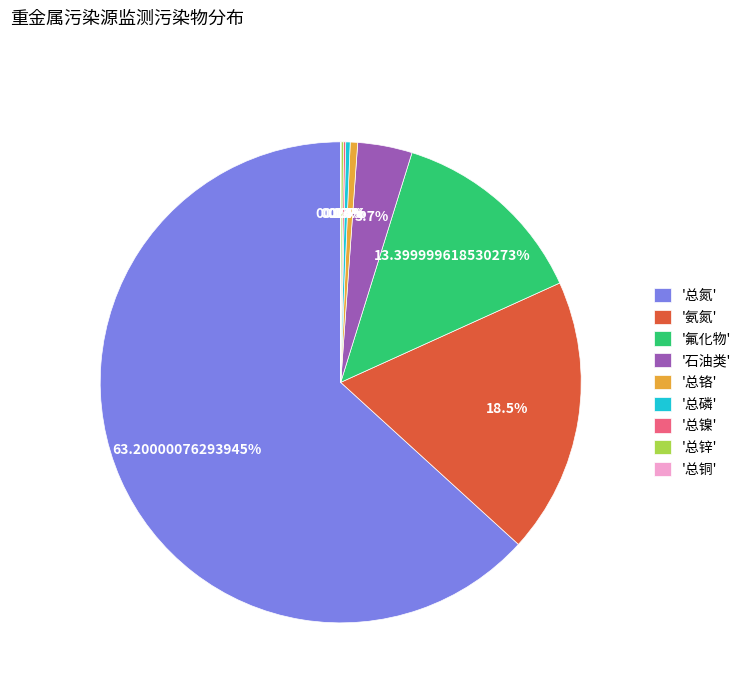

Which category has the biggest portion of the pie?

'总氮'